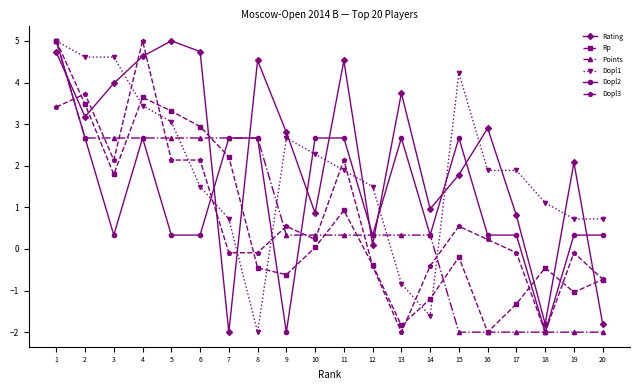

Does the chart have visible grid lines?

No